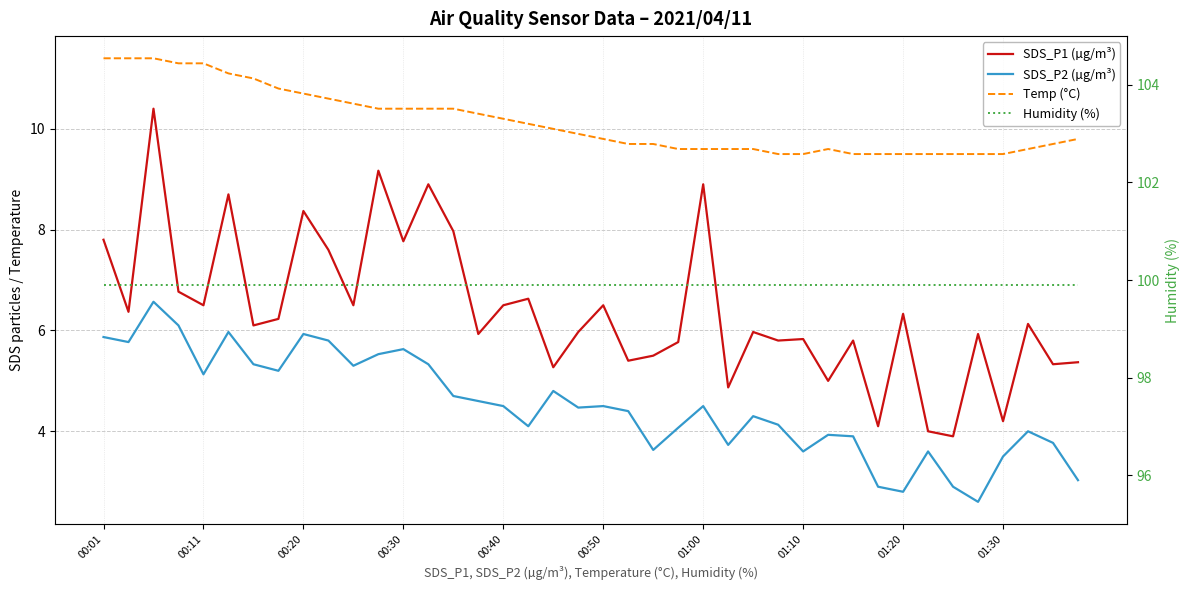

Between 10 and 27, which series saw the biggest shift?

SDS_P2 (µg/m³)